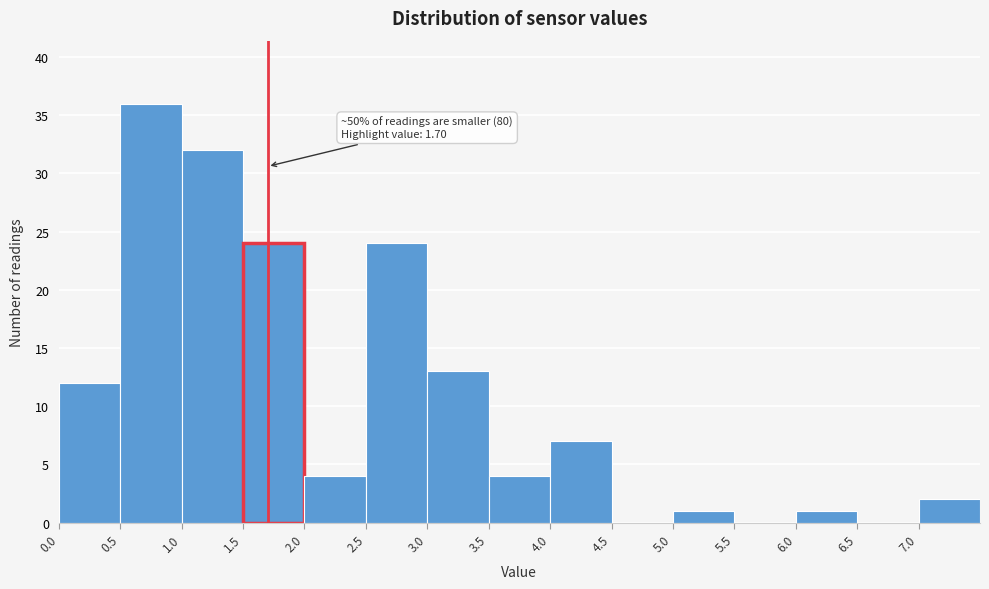

Over which range of the x-axis is the bar tallest?

0.5 to 1.0